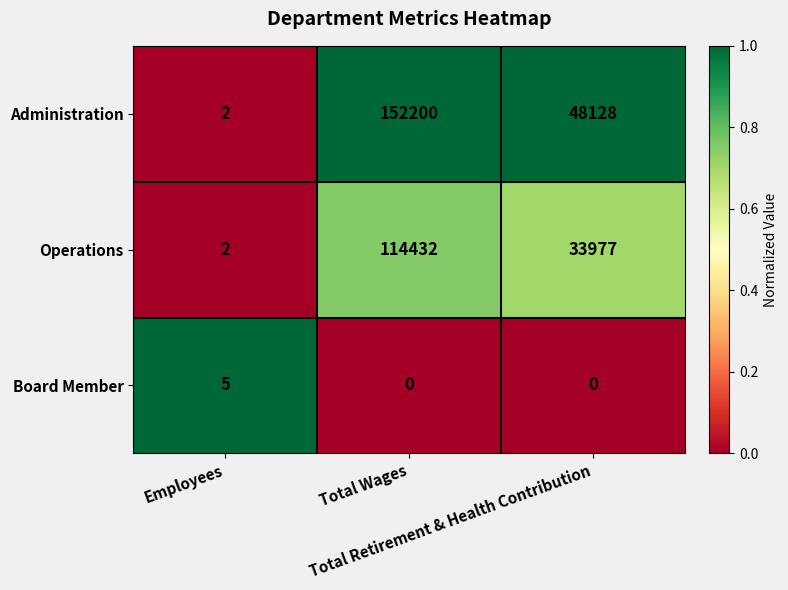

Which series has the largest range (max minus min)?

Administration